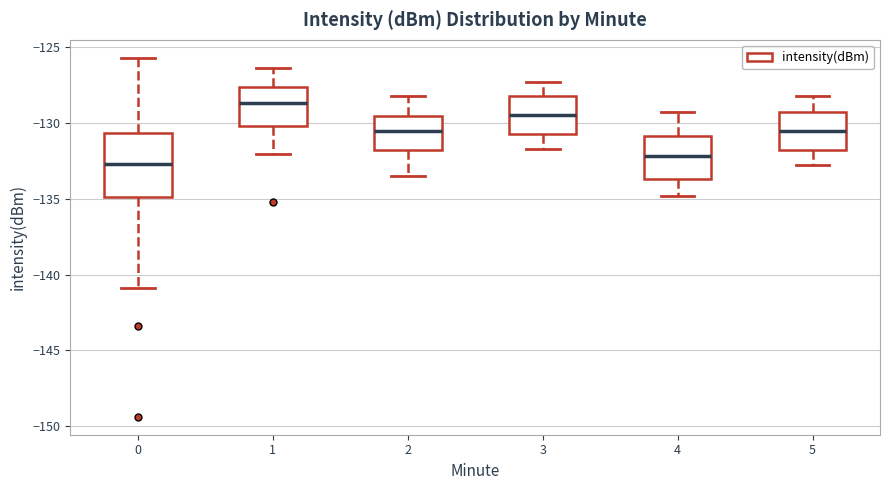

Reading left to right, transcribe this box plot: for each box, give where its median line is, the range the box spans, and where its two whiskers end, as read against the y-axis. The values are not printed on the chart, so give them approximately, as read against the axis.

0: median -132.5, box -135.0 to -130.5, whiskers -141.0 to -125.5
1: median -128.5, box -130.0 to -127.5, whiskers -132.0 to -126.5
2: median -130.5, box -132.0 to -129.5, whiskers -133.5 to -128.0
3: median -129.5, box -130.5 to -128.0, whiskers -131.5 to -127.5
4: median -132.0, box -133.5 to -131.0, whiskers -135.0 to -129.5
5: median -130.5, box -132.0 to -129.5, whiskers -133.0 to -128.0